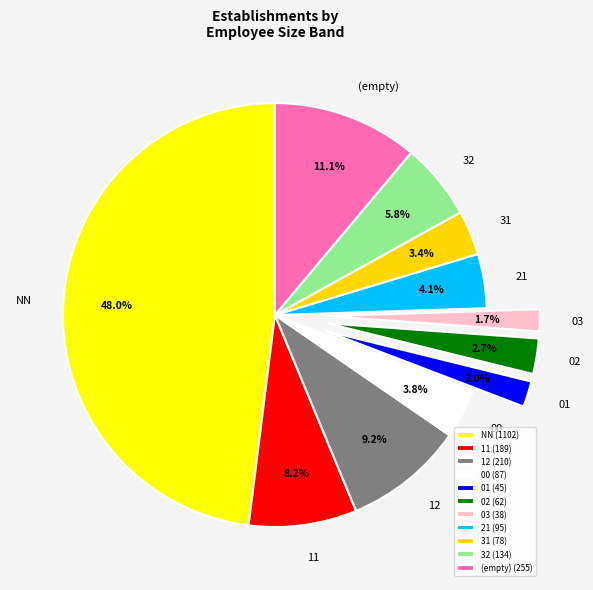

The 31 slice represents 3% of the pie. True or false?

True